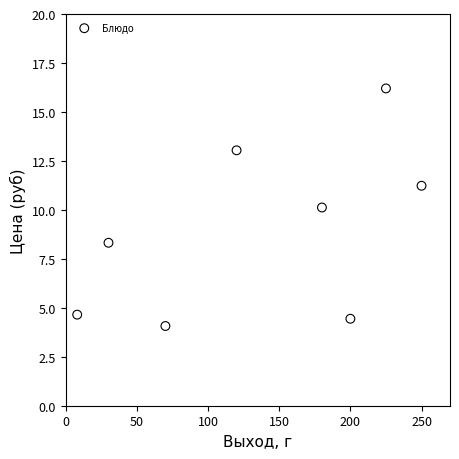

What is the average Y value?

9.0